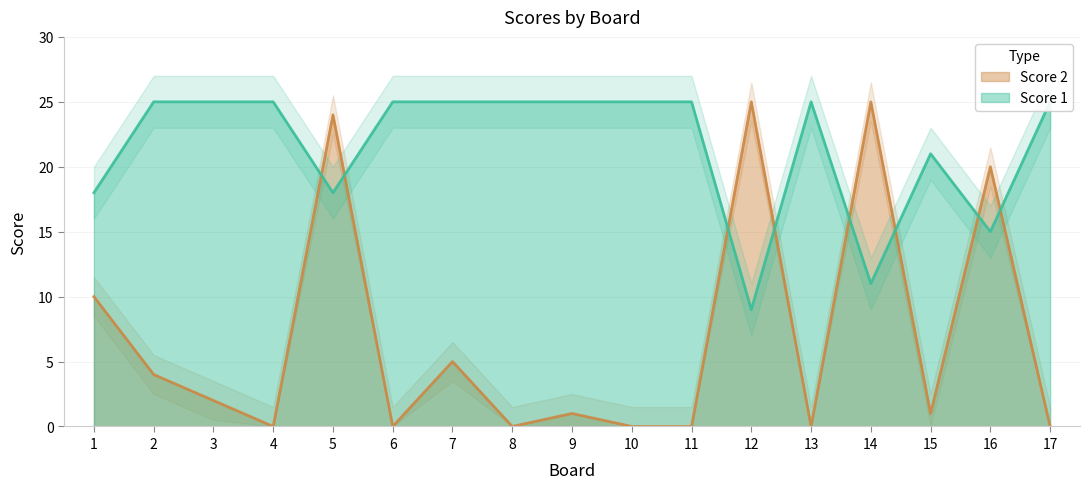

Which series has the largest range (max minus min)?

Score 2